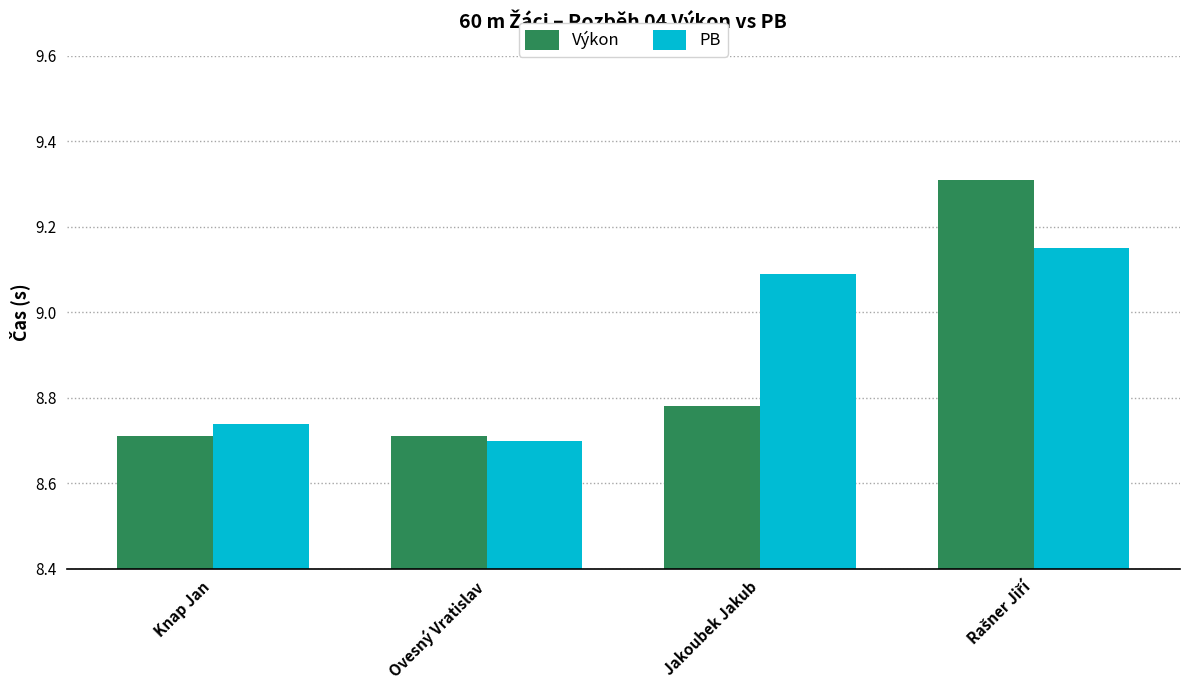

True or false: Výkon has a value of 8.7 at Knap Jan.

True